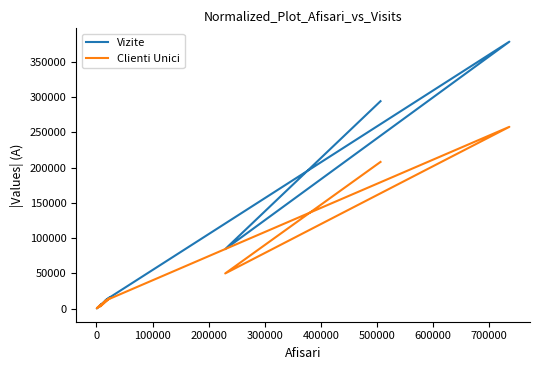

Reading left to right, transcribe all the data shown in this chart.

Vizite: 5646	337	5308	15745	3402	12342	378600	84384	294194
Clienti Unici: 5352	319	5035	14699	3064	11638	257809	49887	208050